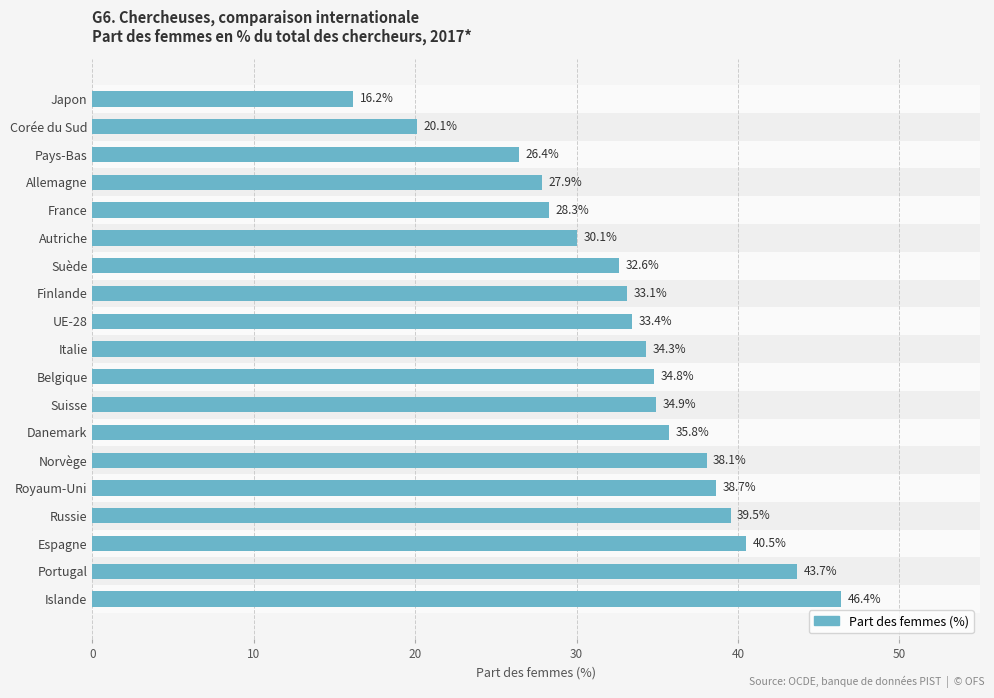

What is the difference between the maximum and second lowest values?

26.3